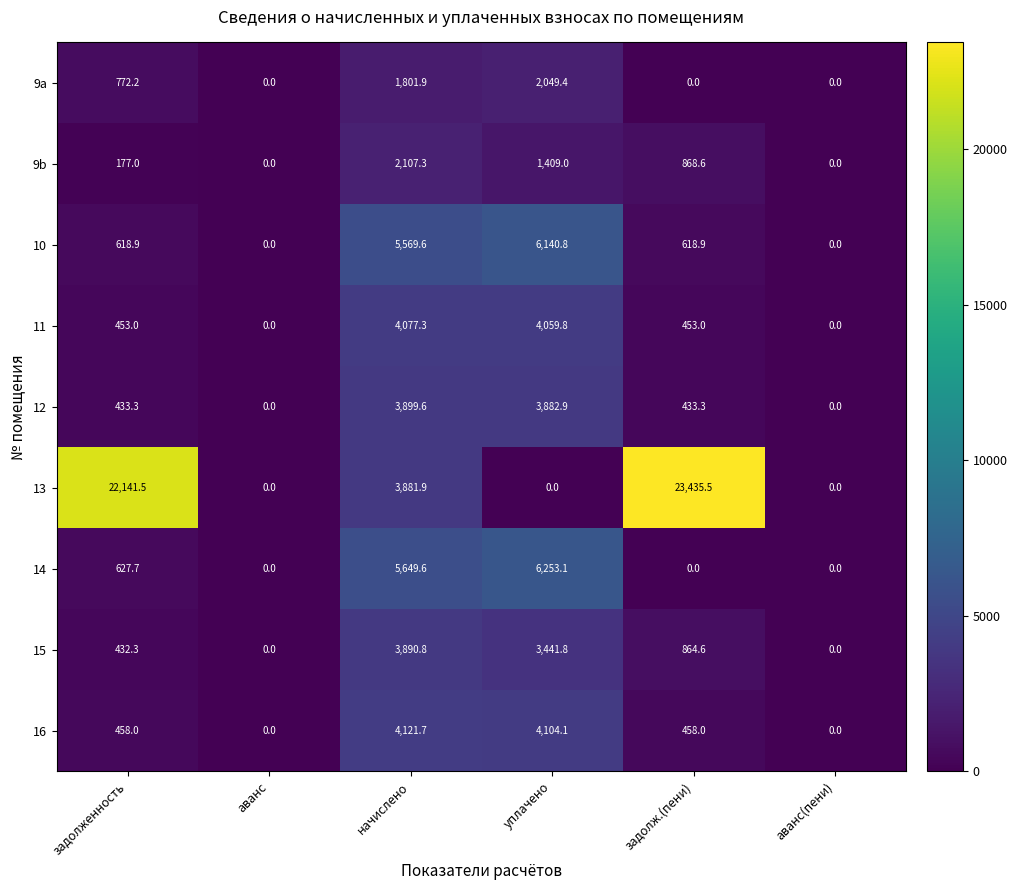

The value of 16 at аванс is 0.0. True or false?

True